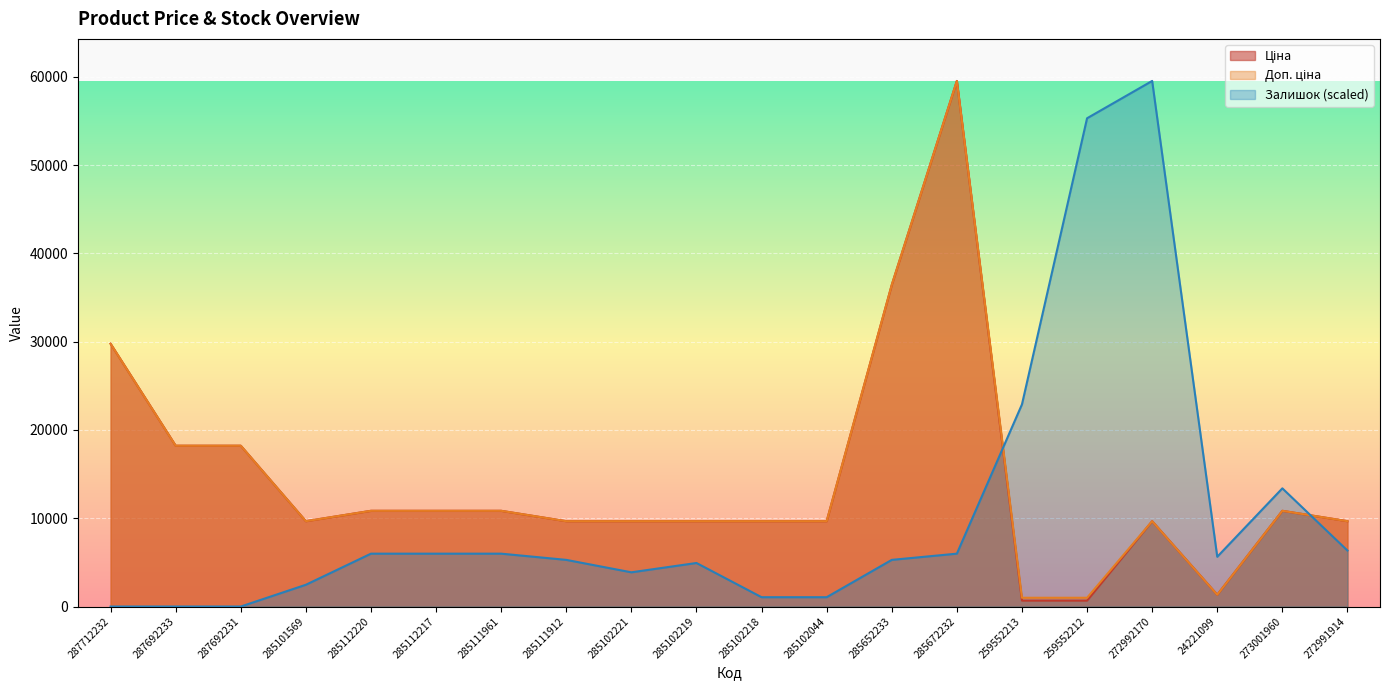

What is the difference between the maximum and minimum values in the Ціна series?

58850.8